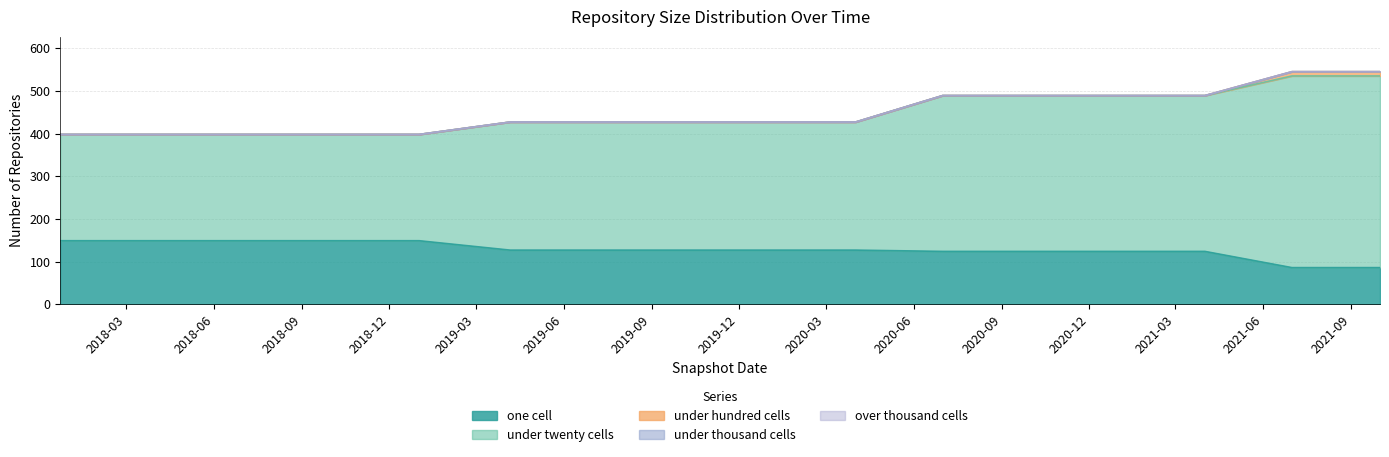

What is the minimum value for under_twenty_cells?

249